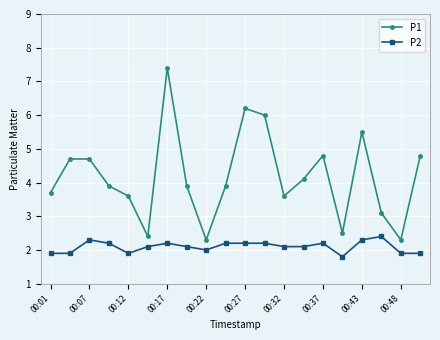

Which series has the widest spread of values?

P1